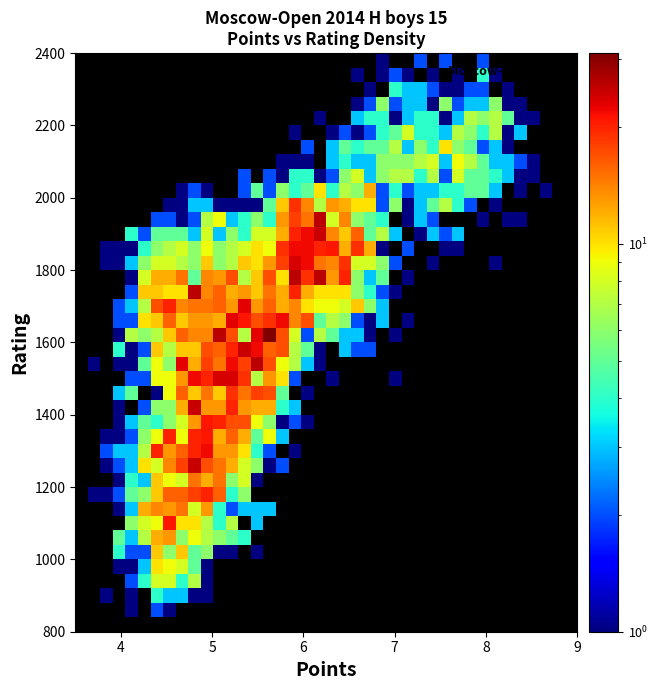

How many categories are shown in the chart?

40